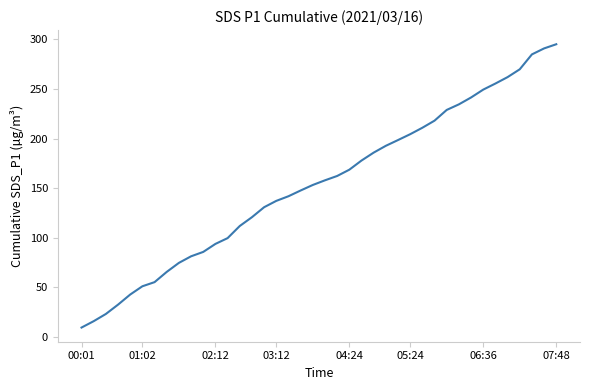

What is the smallest value displayed?

9.4